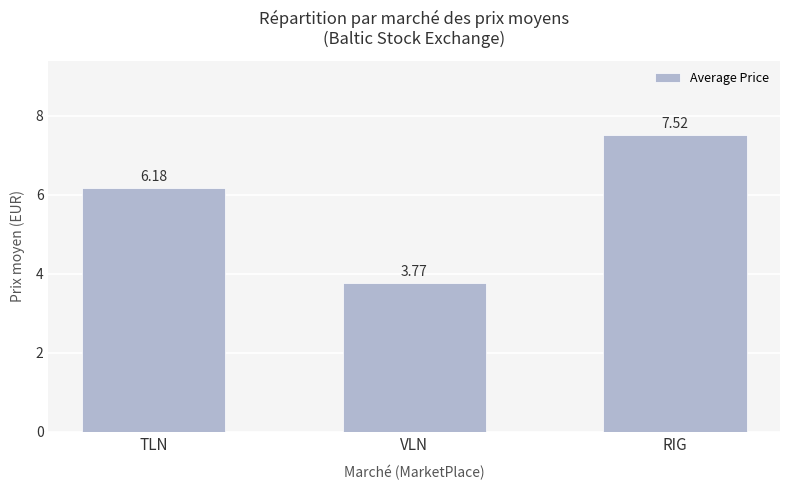

Approximately how many times larger is the value at RIG compared to VLN?

2.0